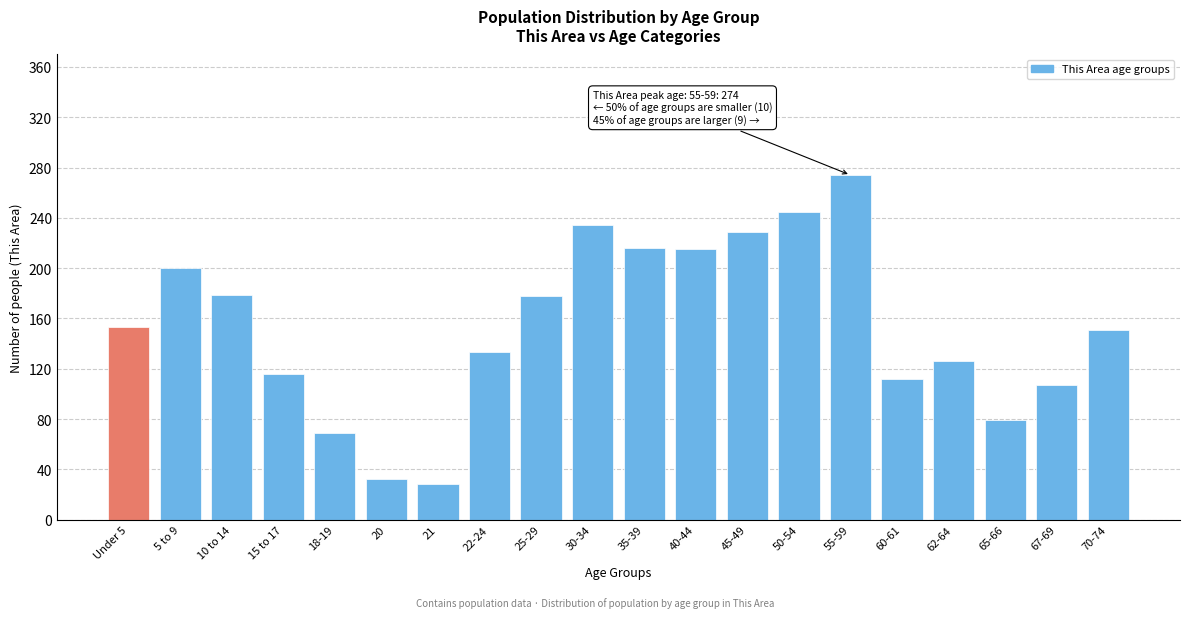

What value does the data have at 21, to the nearest 5?

30